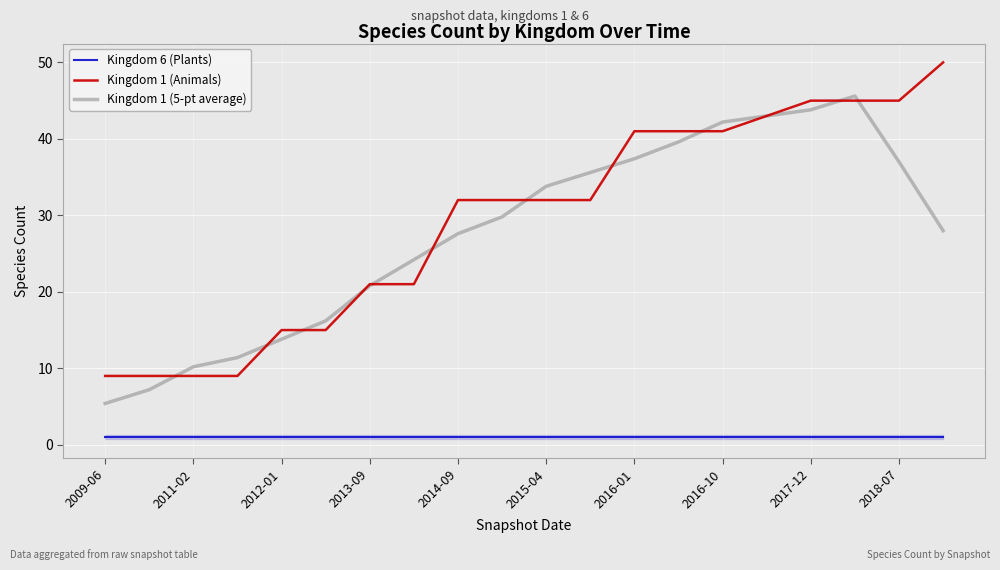

True or false: Kingdom 1 (5-pt average) and Kingdom 6 (Plants) cross at least once.

False